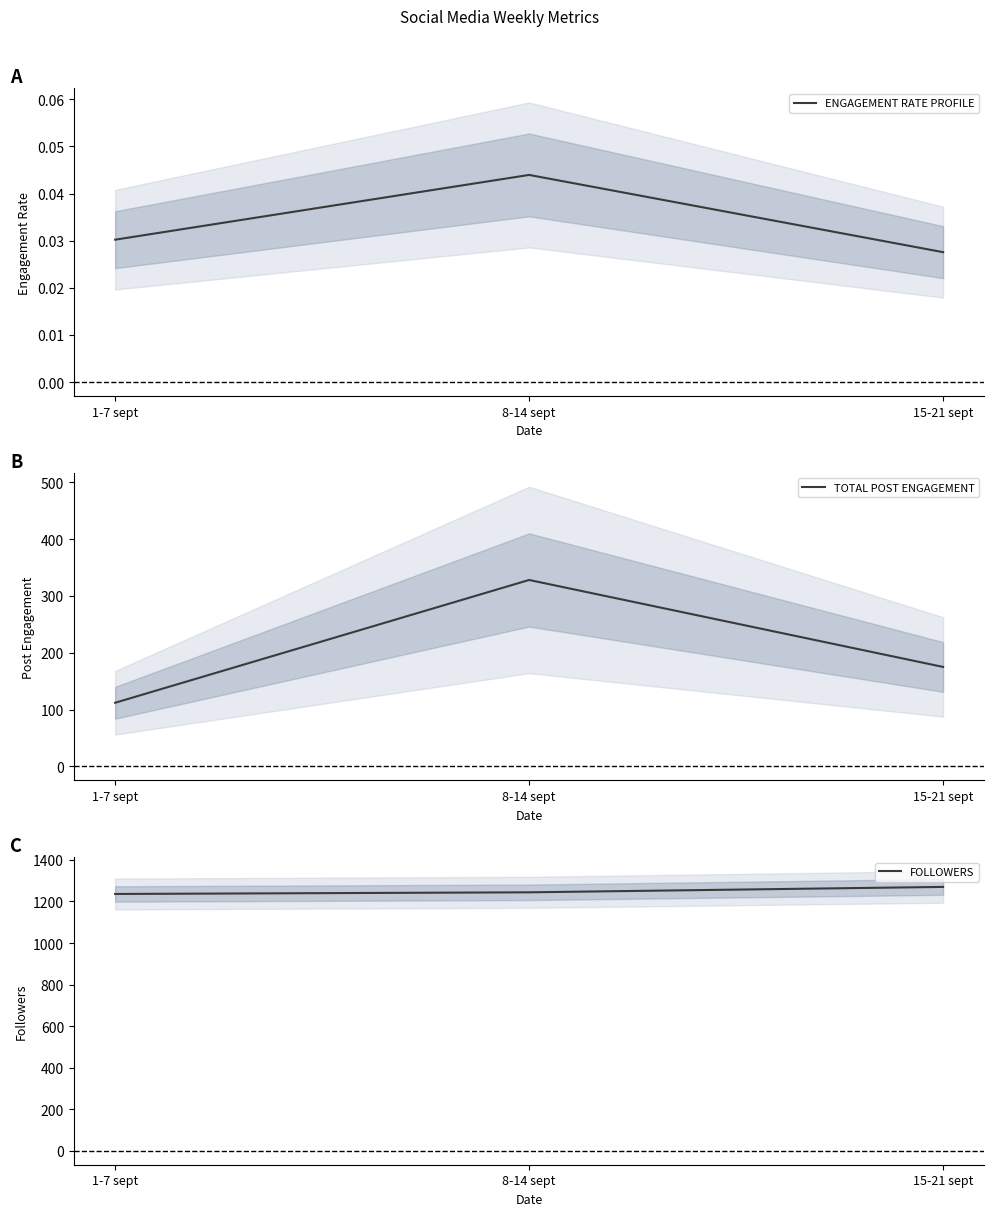

Which series has the widest spread of values?

TOTAL POST ENGAGEMENT